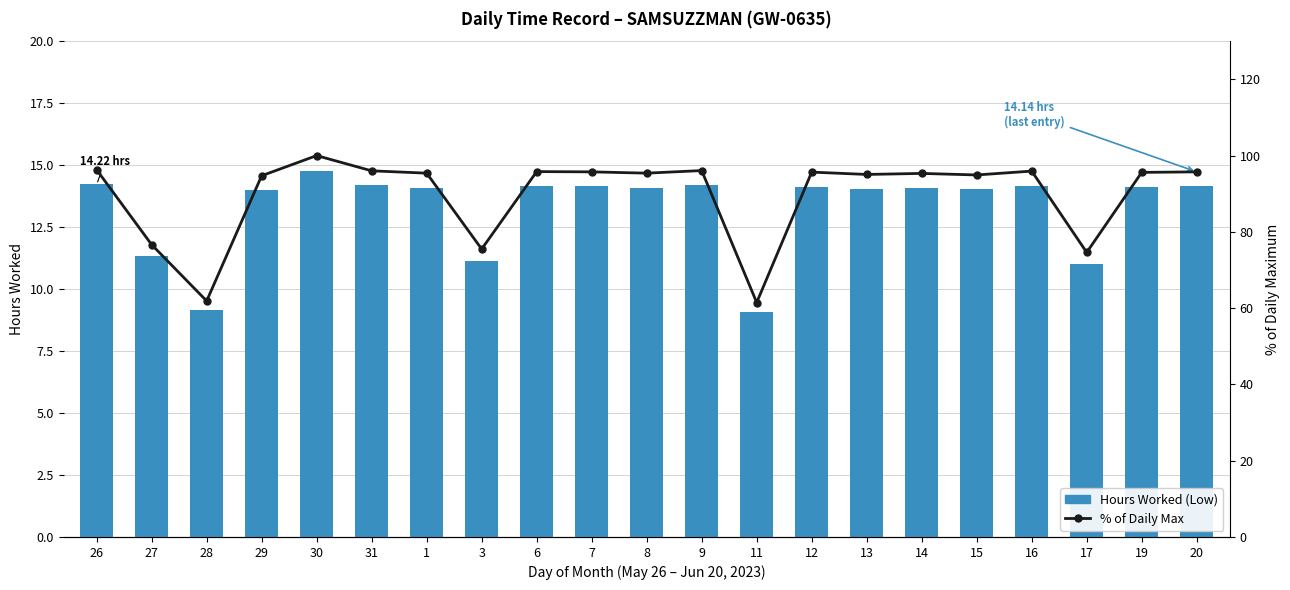

At which category is the sum across all series the highest?

30